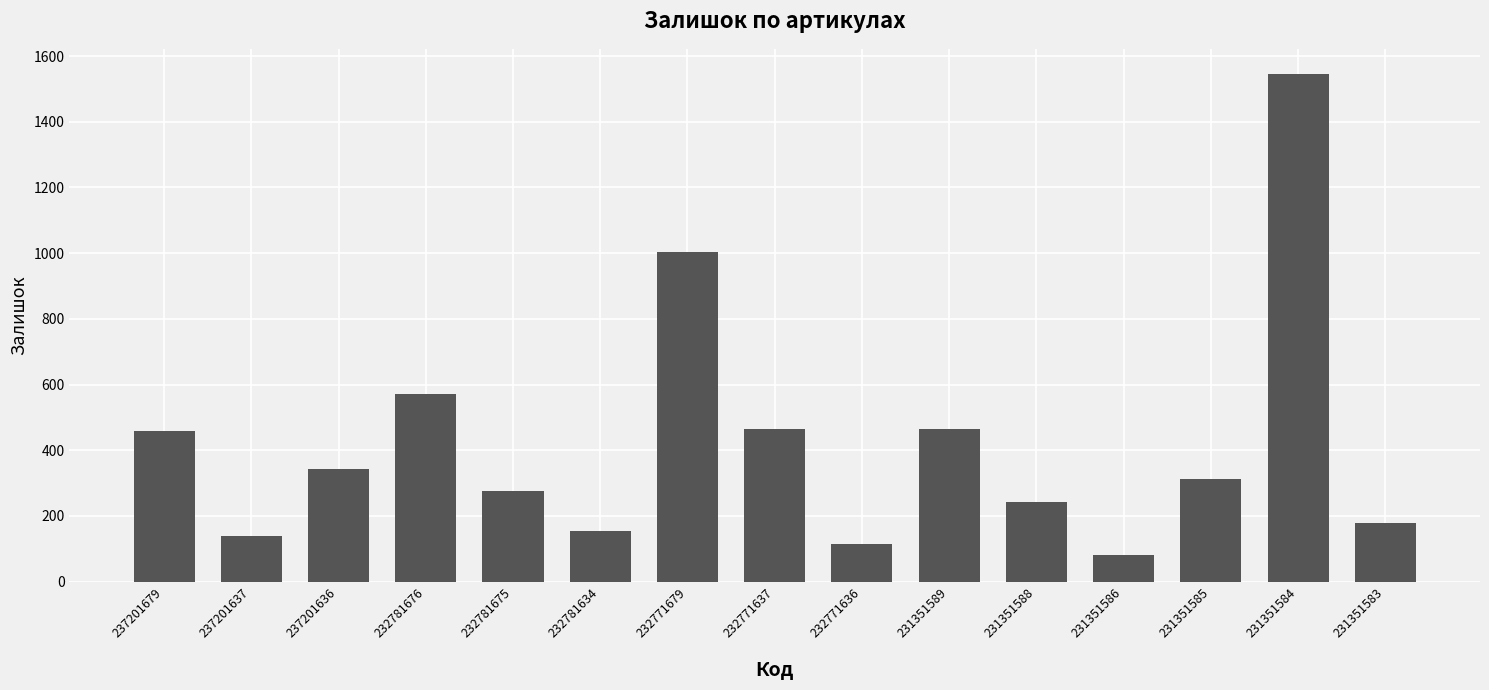

What is the sum of the values at 231351583 and 232781634?

332